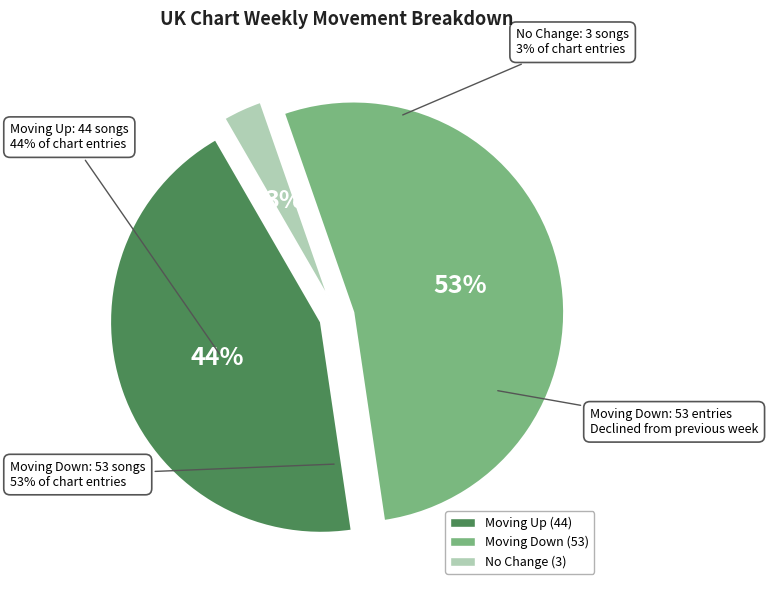

The down slice represents 53% of the pie. True or false?

True